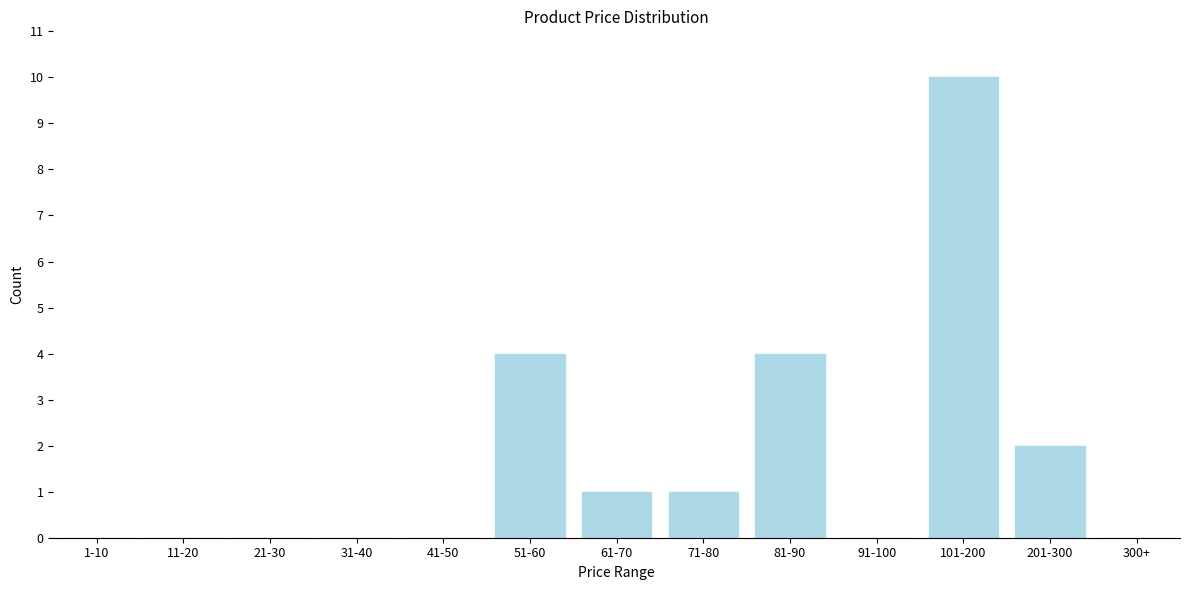

Reading right to left, list all the values displayed in this chart.

300+=0	201-300=2	101-200=10	91-100=0	81-90=4	71-80=1	61-70=1	51-60=4	41-50=0	31-40=0	21-30=0	11-20=0	1-10=0